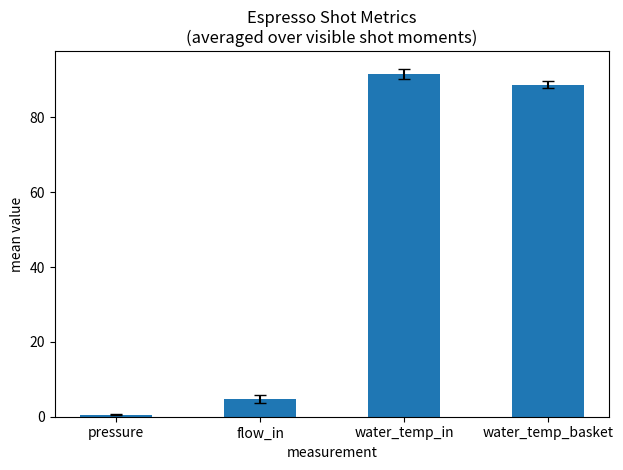

Are the bars grouped side by side (vs. stacked)?

No